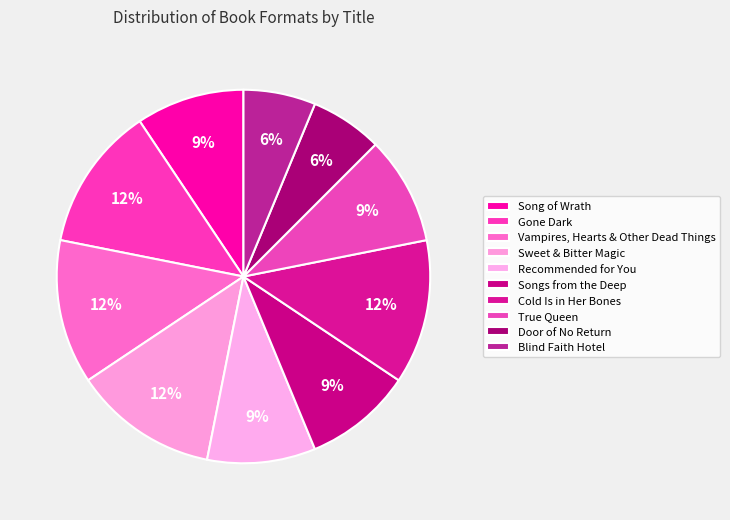

Do Cold Is in Her Bones and Vampires, Hearts & Other Dead Things together represent more than half of the pie?

No